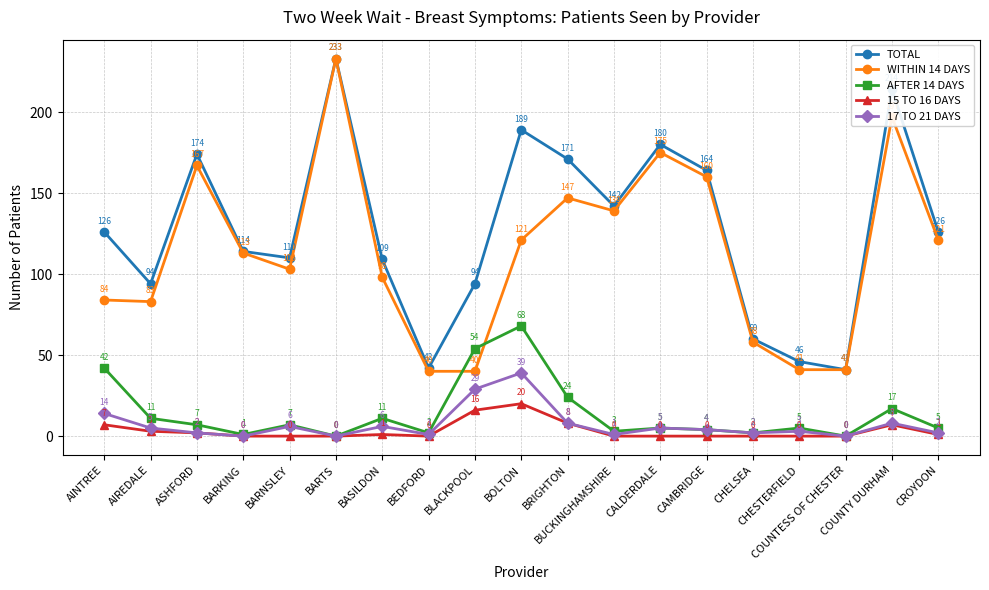

What is the total value across all series at CHELSEA?

122